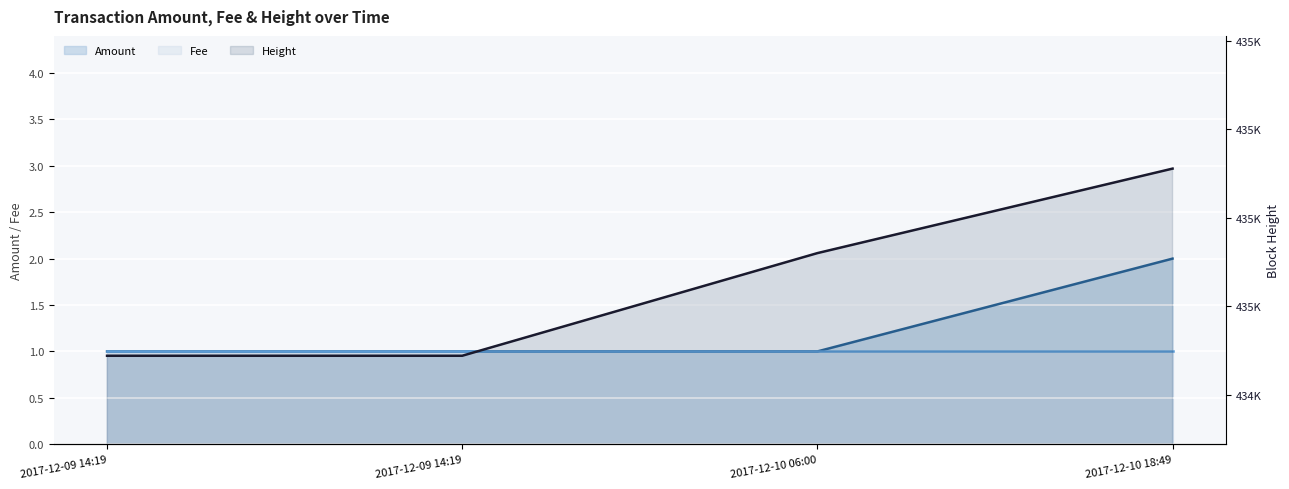

Reading left to right, list all the values displayed in this chart.

Amount: 1	1	1	2
Height: 434488	434488	434720	434911